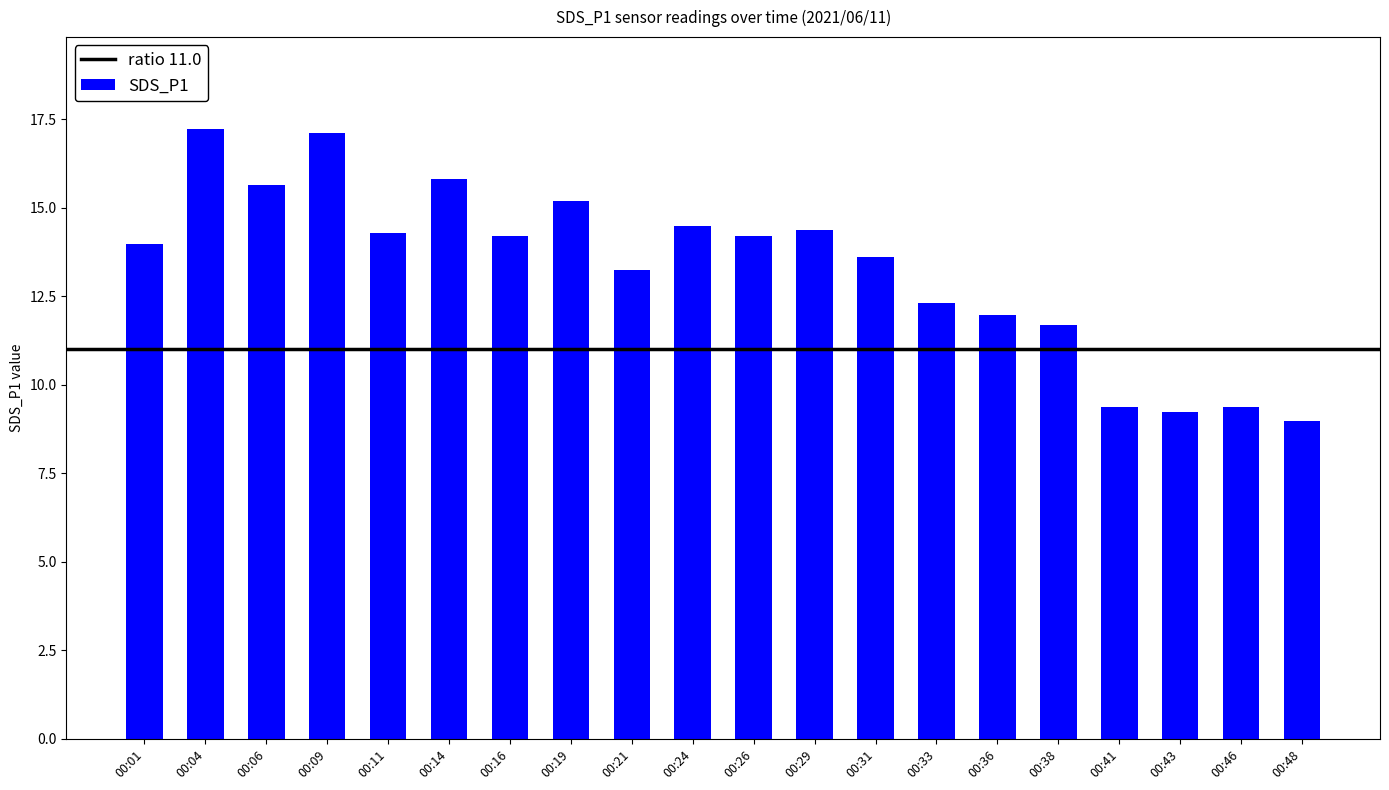

What is the minimum value shown in the chart?

9.0